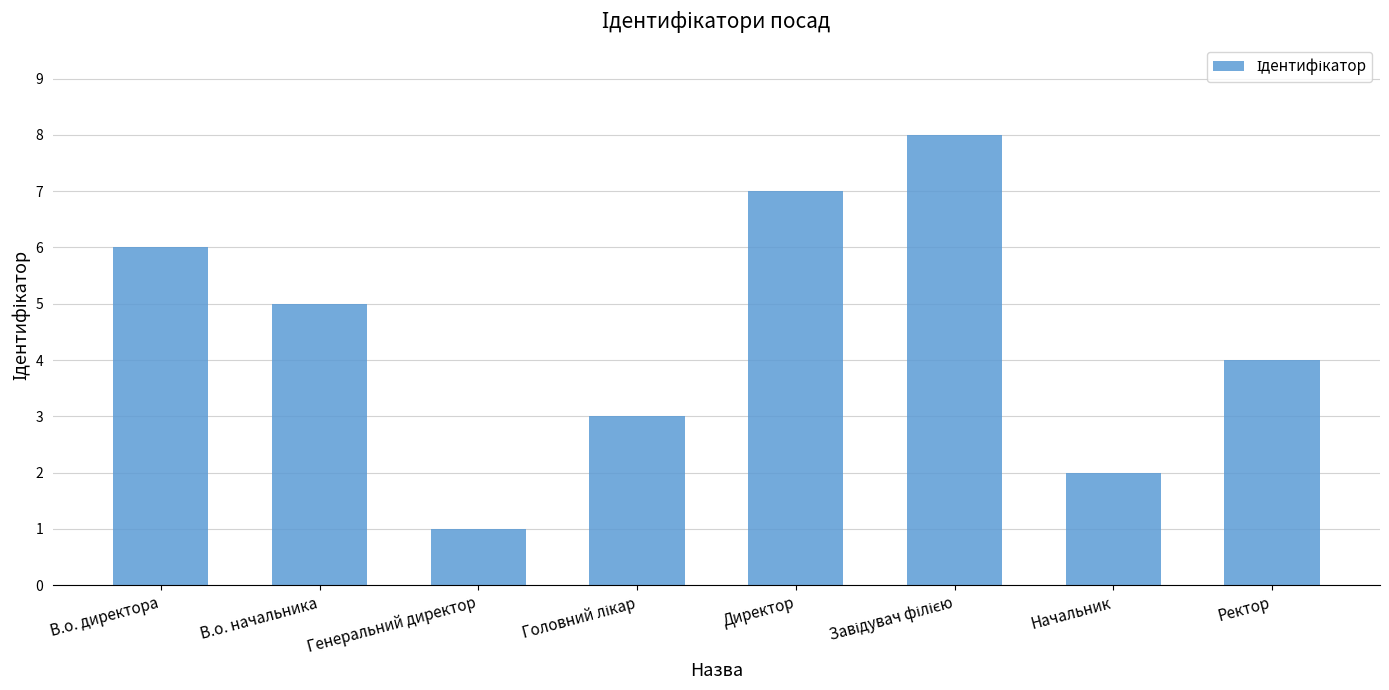

What is the ratio of the value at Начальник to the value at Генеральний директор?

2.0